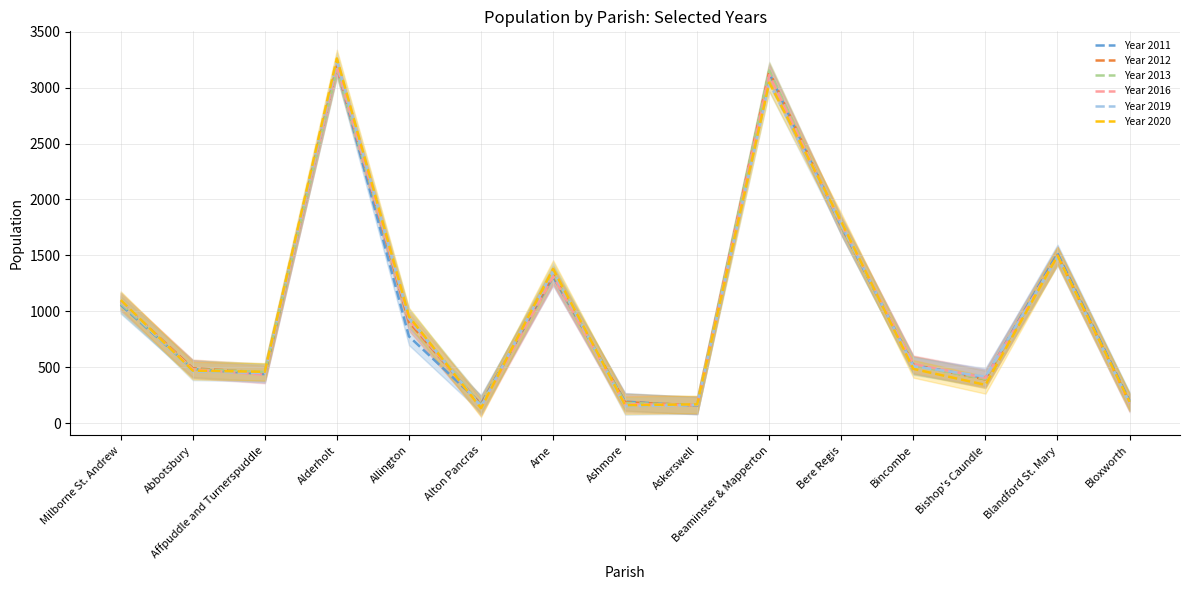

How many data points in Year 2016 are above 527?

7